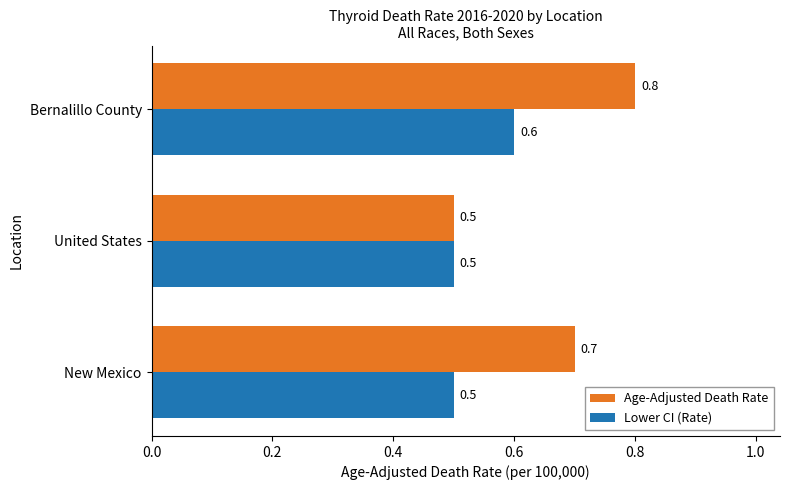

List the series in order of their peak value, highest first.

Age-Adjusted Death Rate, Lower CI (Rate)